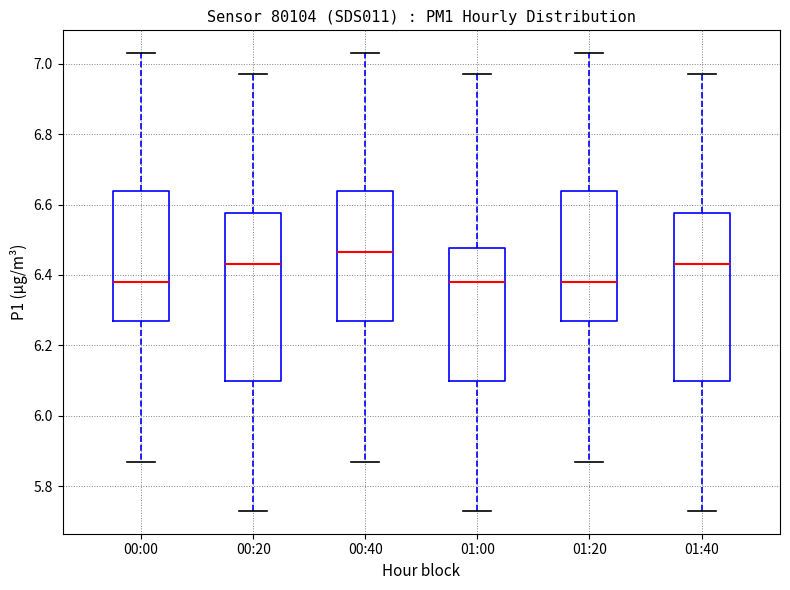

Which box has the highest median line?

00:40